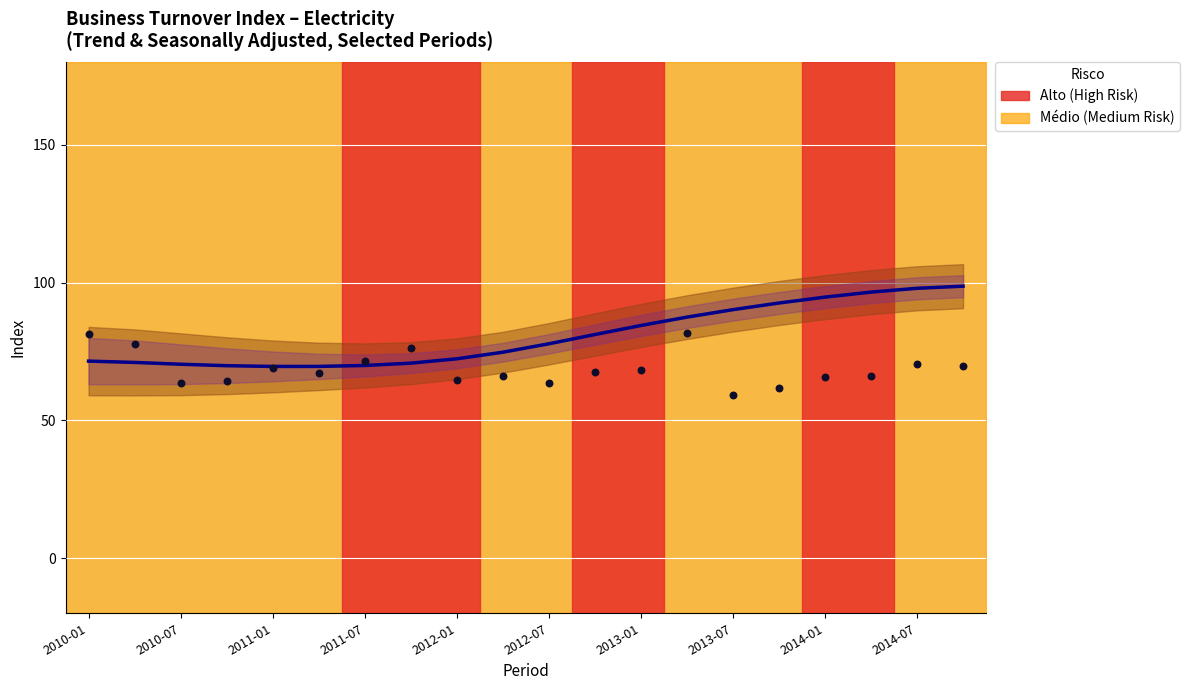

Which series has the largest total across all categories?

Electricity Trend